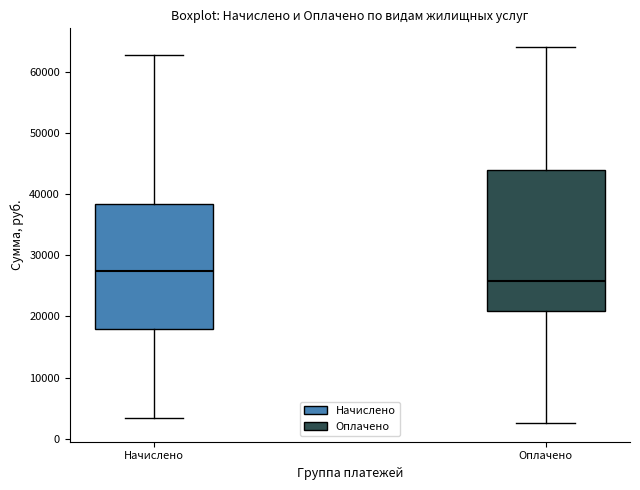

Reading left to right, read every box against the y-axis: the position of its median line, the range the box covers, and the ends of its whiskers. The values are not printed on the chart, so give them approximately, as read against the axis.

Начислено: median 27000, box 18000 to 38000, whiskers 3000 to 63000
Оплачено: median 26000, box 21000 to 44000, whiskers 3000 to 64000